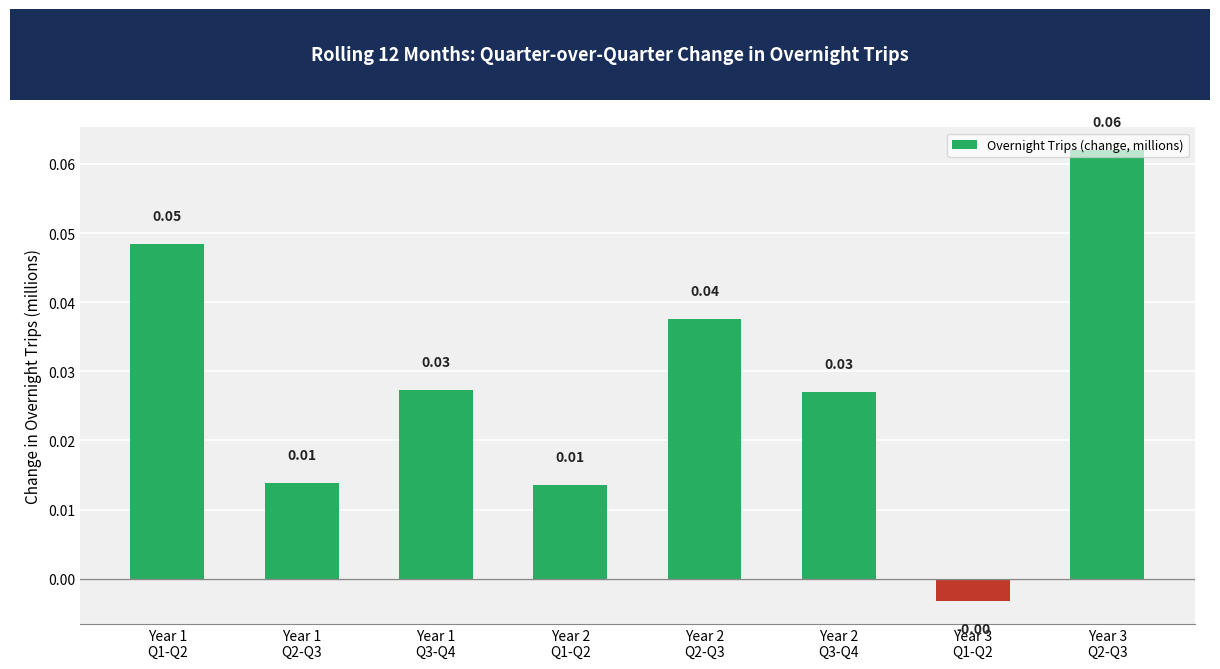

How many data points are less than 0?

1